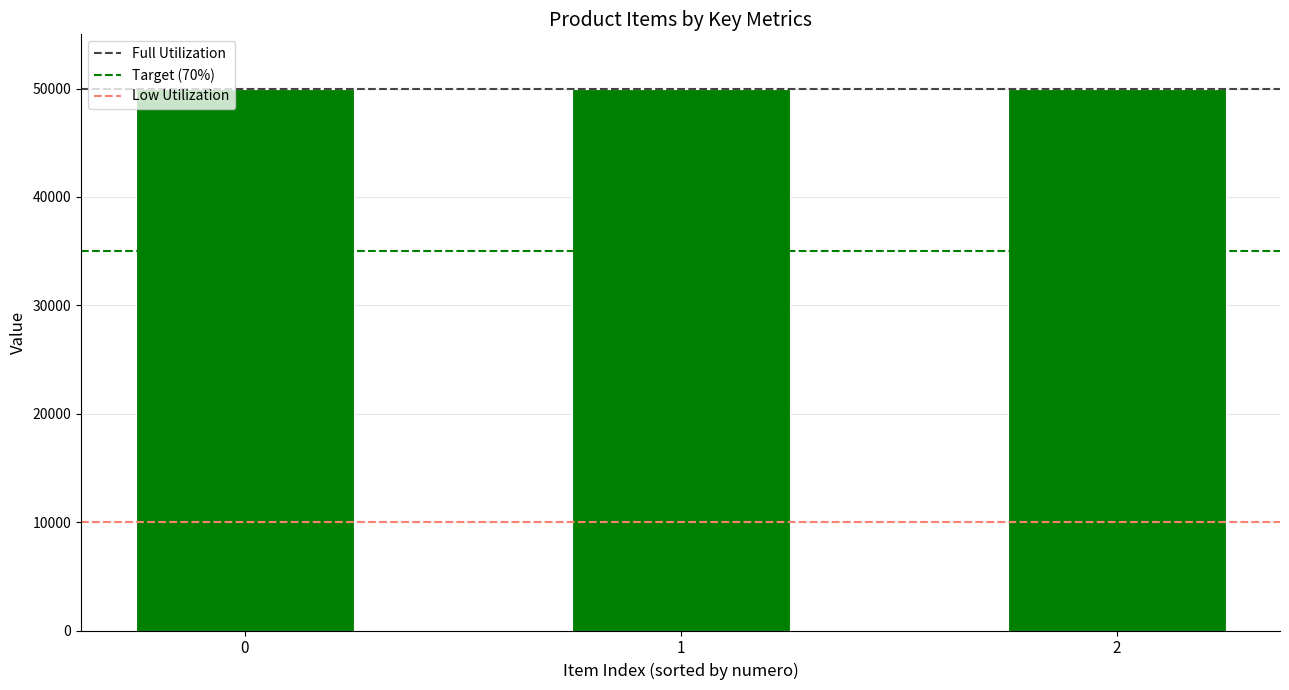

What is the maximum value for numero?

3